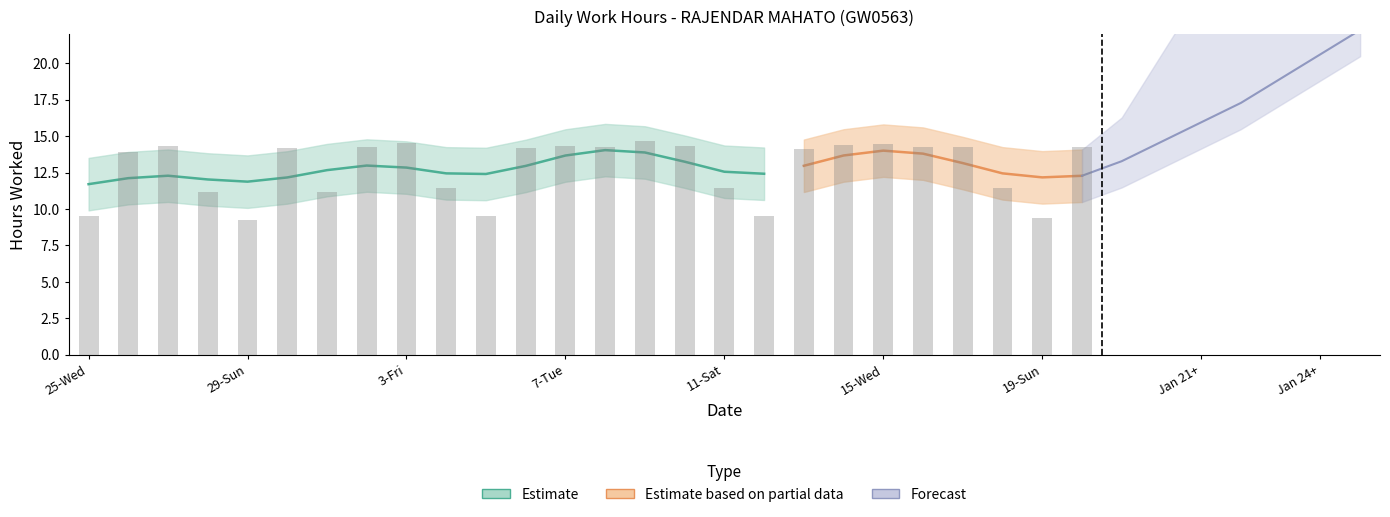

Read the value at 20-Mon.

14.3